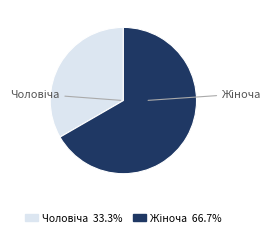

Is there any slice that represents more than half of the pie?

Yes